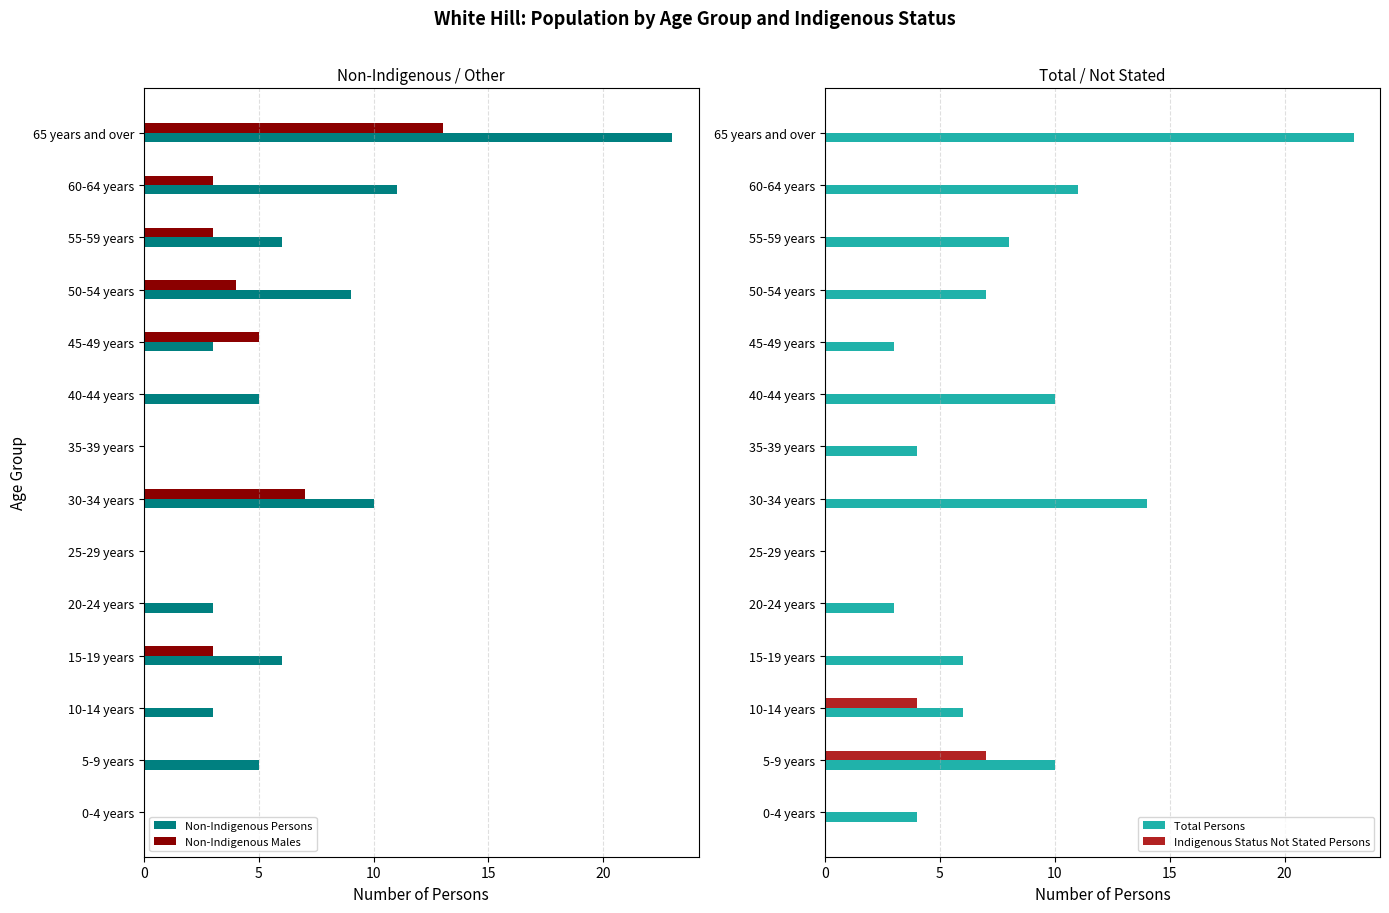

The Non-Indigenous Persons series shows 9 at 50-54 years. True or false?

True